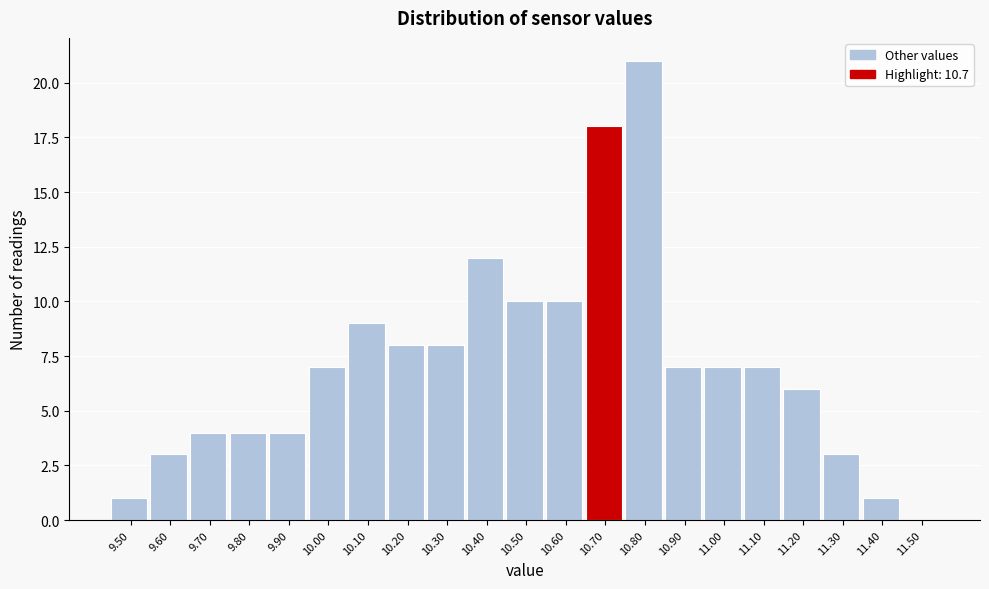

Reading left to right, list every bar in this chart as the range it spans on the x-axis followed by its height. The values are not printed on the chart, so give them approximately, as read against the axis.

9.45 to 9.55: 1
9.55 to 9.65: 3
9.65 to 9.75: 4
9.75 to 9.85: 4
9.85 to 9.95: 4
9.95 to 10.05: 7
10.05 to 10.15: 9
10.15 to 10.25: 8
10.25 to 10.35: 8
10.35 to 10.45: 12
10.45 to 10.55: 10
10.55 to 10.65: 10
10.65 to 10.75: 18
10.75 to 10.85: 21
10.85 to 10.95: 7
10.95 to 11.05: 7
11.05 to 11.15: 7
11.15 to 11.25: 6
11.25 to 11.35: 3
11.35 to 11.45: 1
11.45 to 11.55: 0